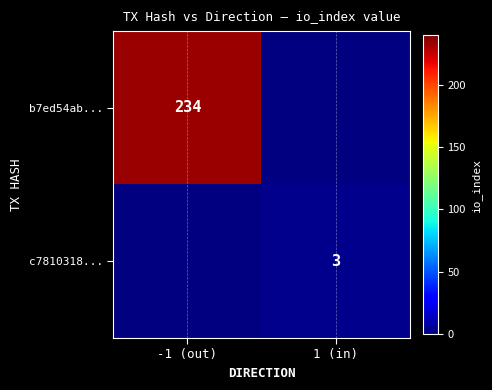

How many distinct data groups are displayed?

2